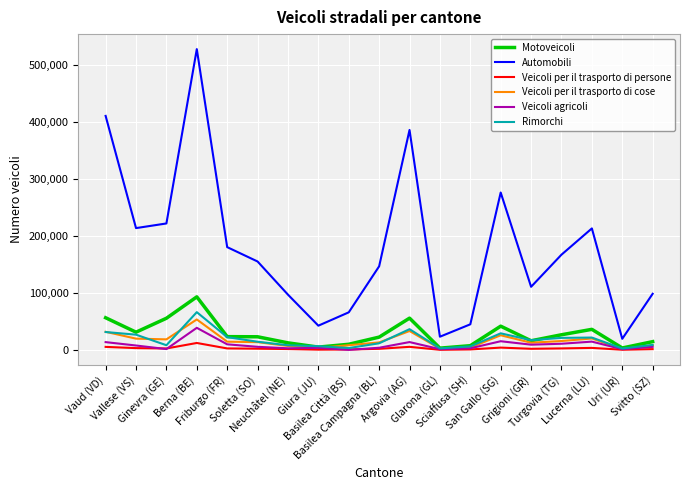

Which series changed the most between Berna (BE) and Lucerna (LU)?

Automobili